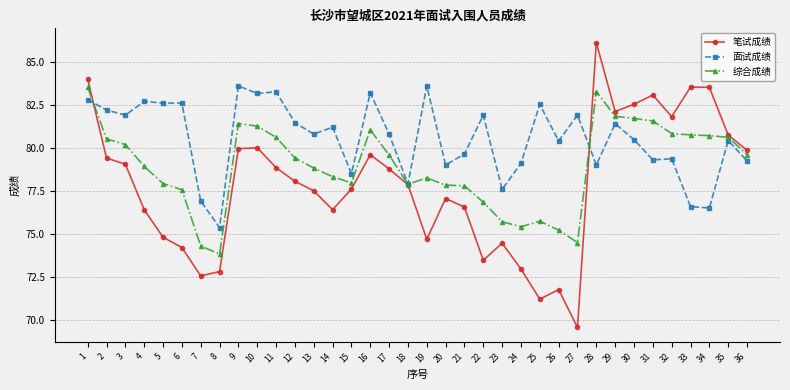

Is it true that 综合成绩 equals 130.2 at 7?

False